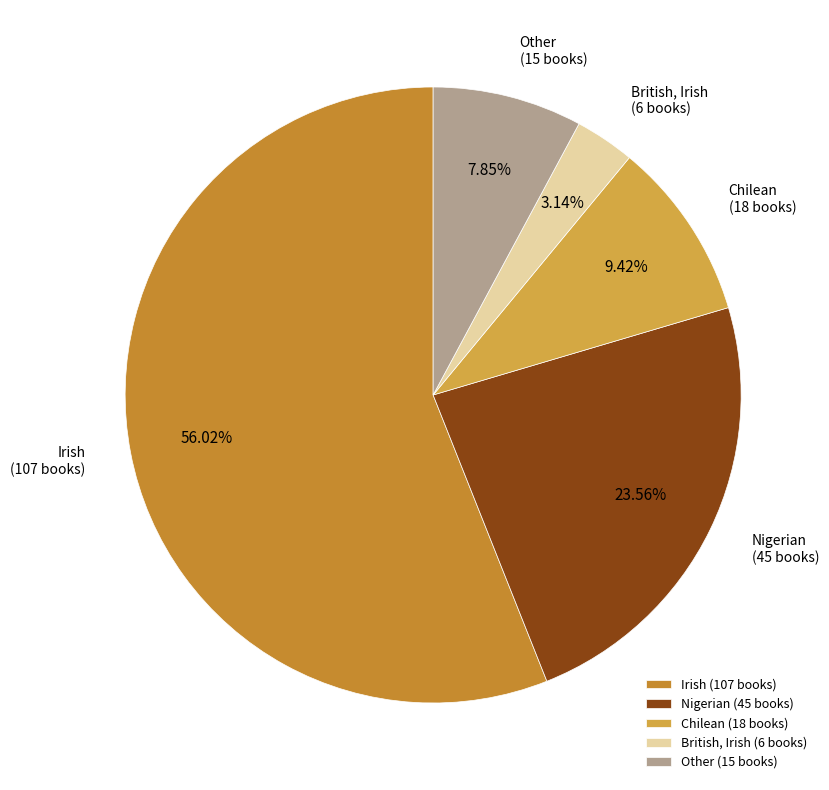

What percentage do British, Irish and Irish together represent?

59.2%